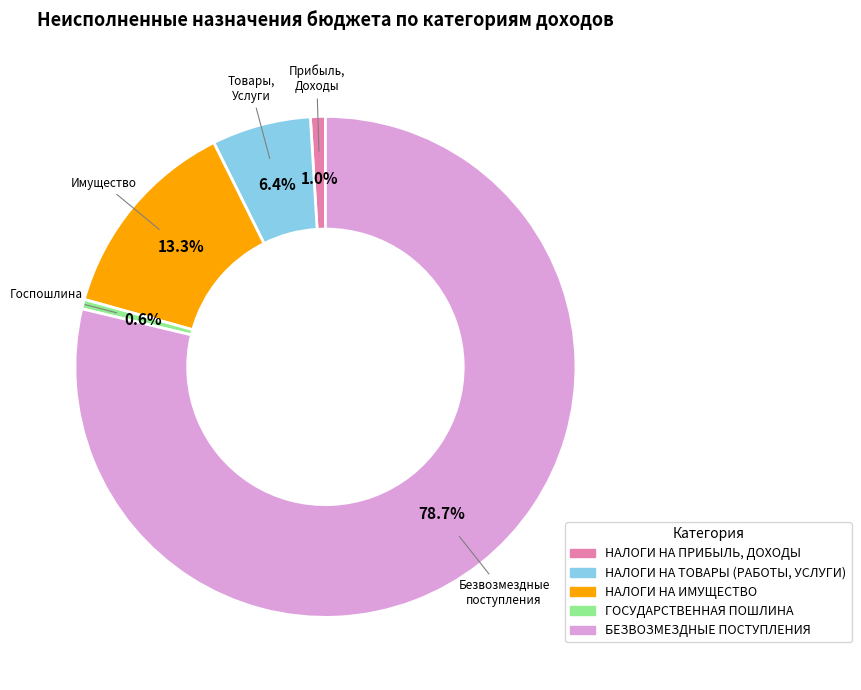

Rank the categories by value from highest to lowest.

БЕЗВОЗМЕЗДНЫЕ ПОСТУПЛЕНИЯ, НАЛОГИ НА ИМУЩЕСТВО, НАЛОГИ НА ТОВАРЫ (РАБОТЫ, УСЛУГИ), НАЛОГИ НА ПРИБЫЛЬ, ДОХОДЫ, ГОСУДАРСТВЕННАЯ ПОШЛИНА